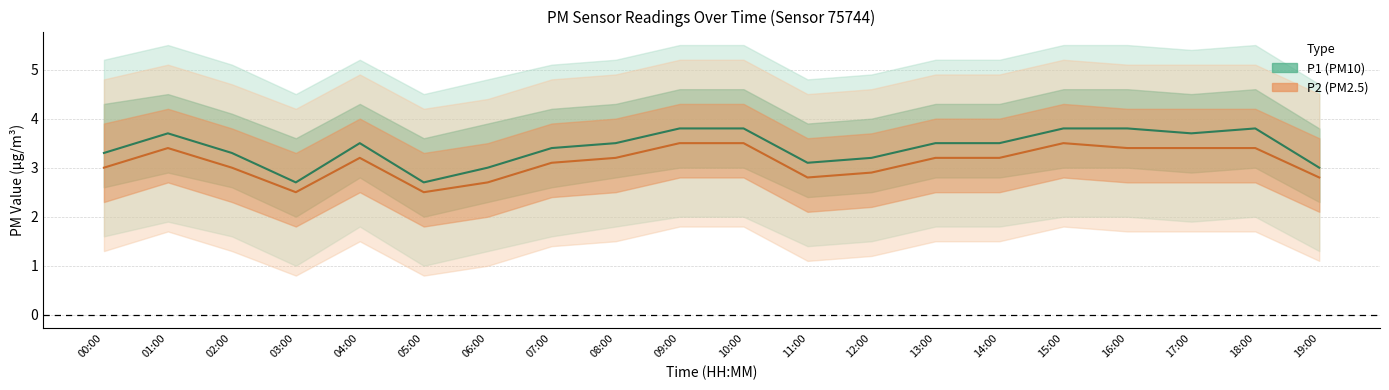

At which category is the sum across all series the highest?

09:00